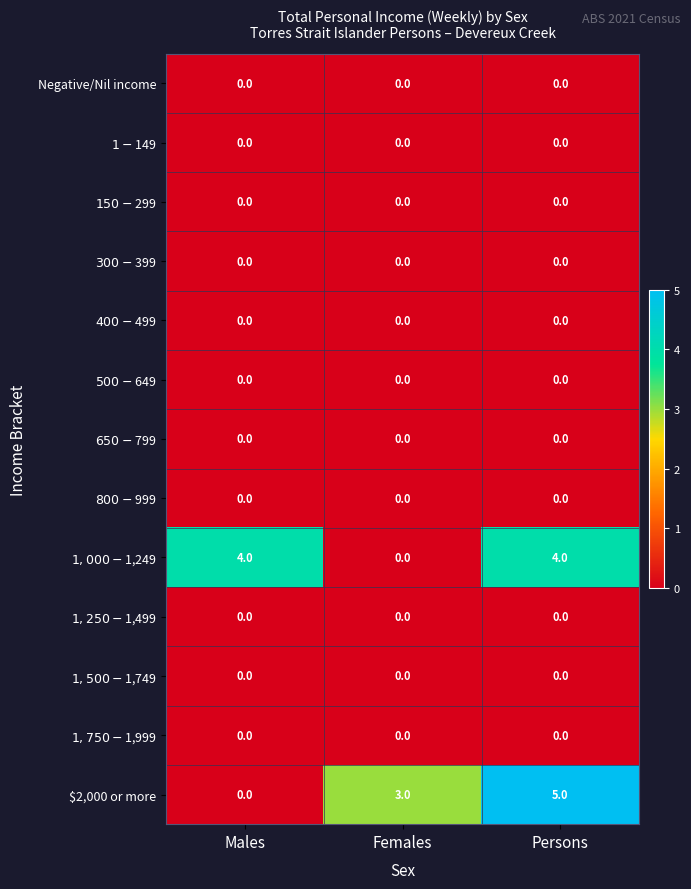

What is the difference between the highest and lowest values at Persons?

5